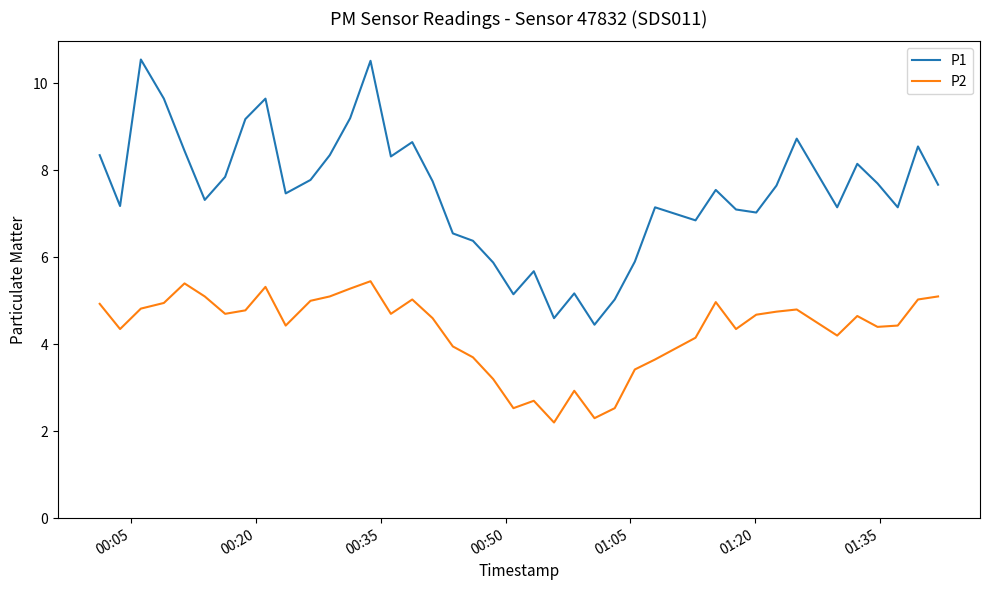

At how many categories does at least one series exceed 3?

40